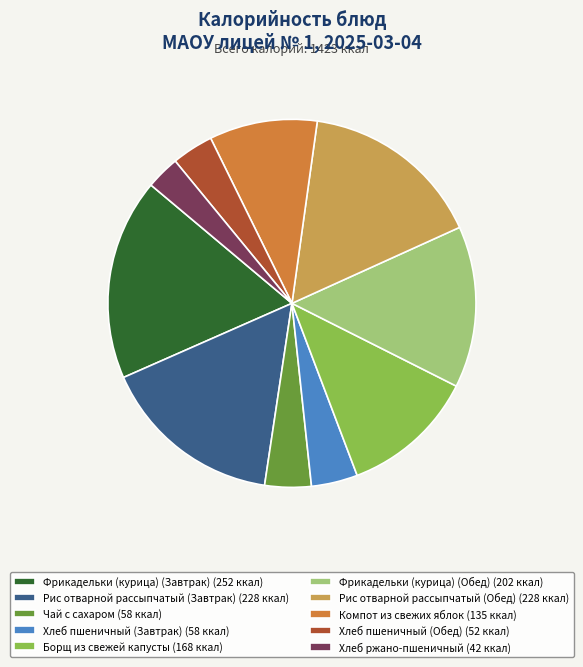

Which category has the biggest portion of the pie?

Фрикадельки (курица) (Завтрак)